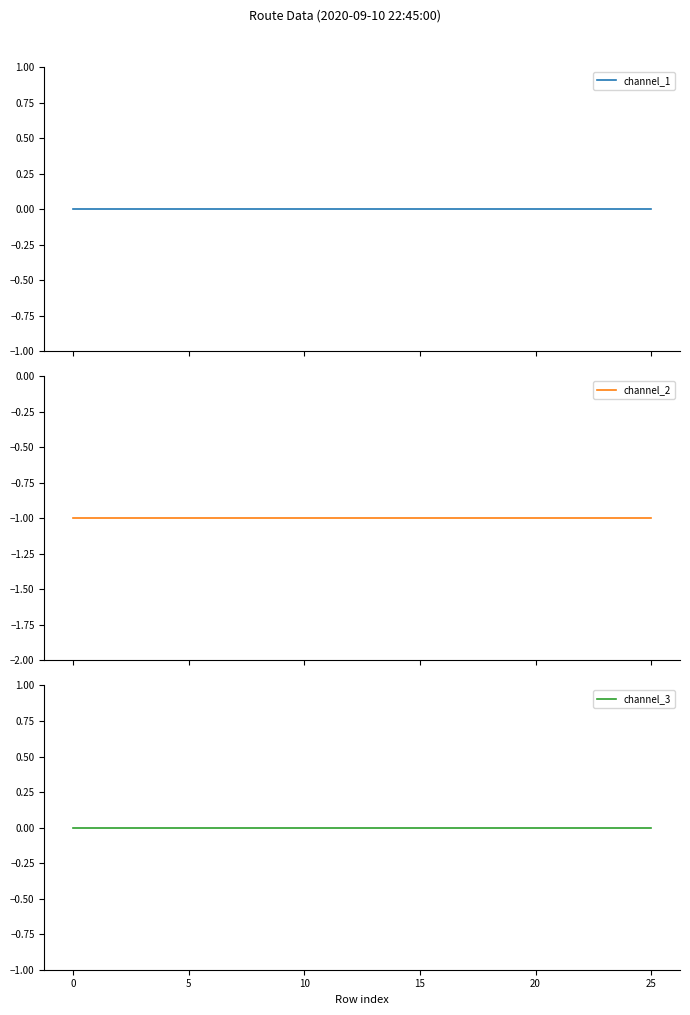

Reading left to right, extract all data points from this chart.

channel_1: 0	0	0	0	0	0	0	0	0	0	0	0	0	0	0	0	0	0	0	0	0	0	0	0	0	0
channel_2: -1	-1	-1	-1	-1	-1	-1	-1	-1	-1	-1	-1	-1	-1	-1	-1	-1	-1	-1	-1	-1	-1	-1	-1	-1	-1
channel_3: 0	0	0	0	0	0	0	0	0	0	0	0	0	0	0	0	0	0	0	0	0	0	0	0	0	0